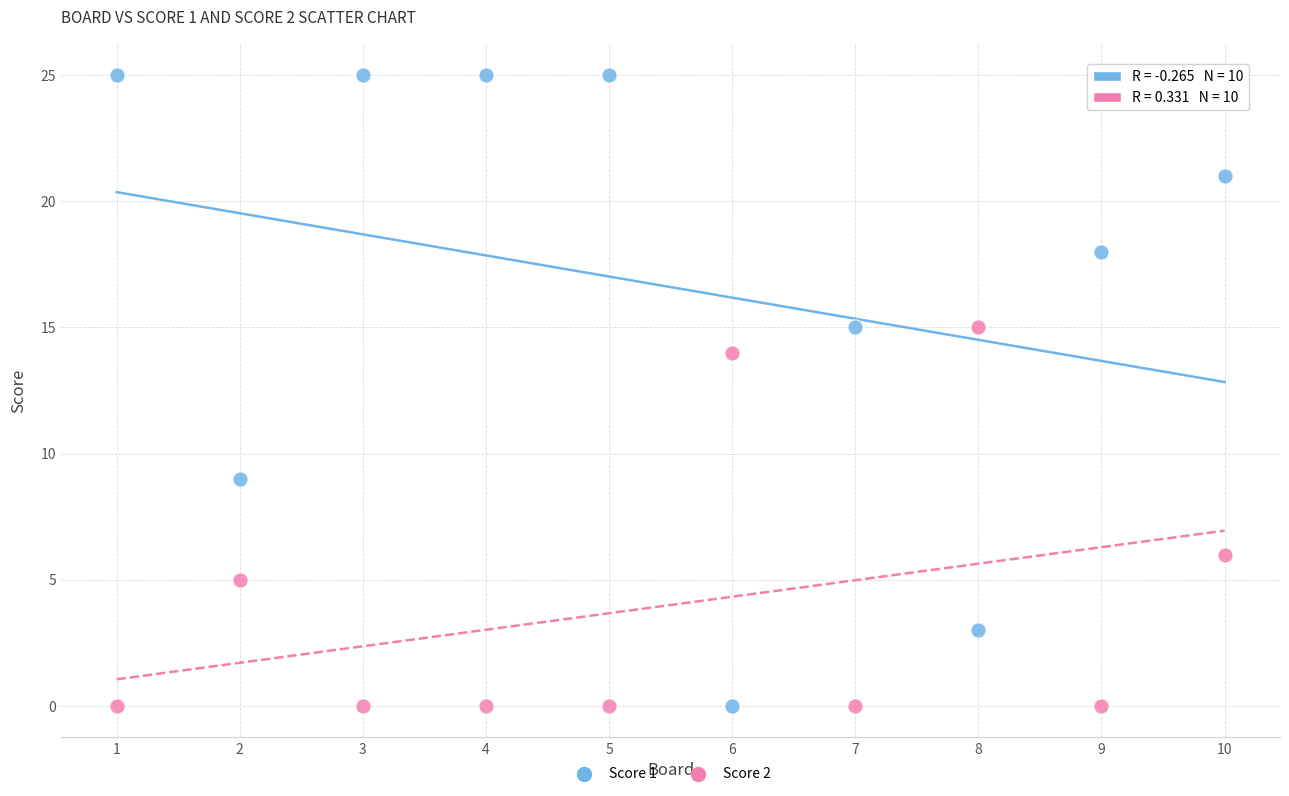

Across all data points, what is the range of Y values (max minus min)?

25